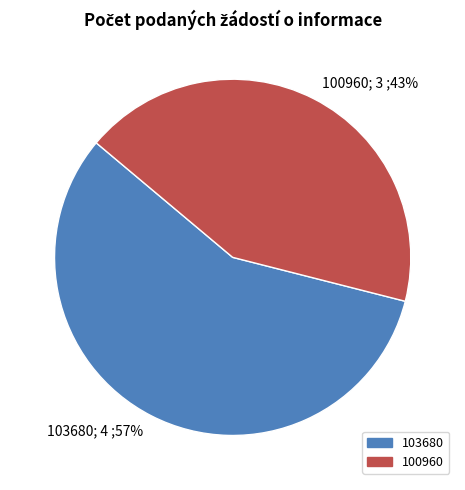

To the nearest percent, what percentage of the pie is 100960?

43%